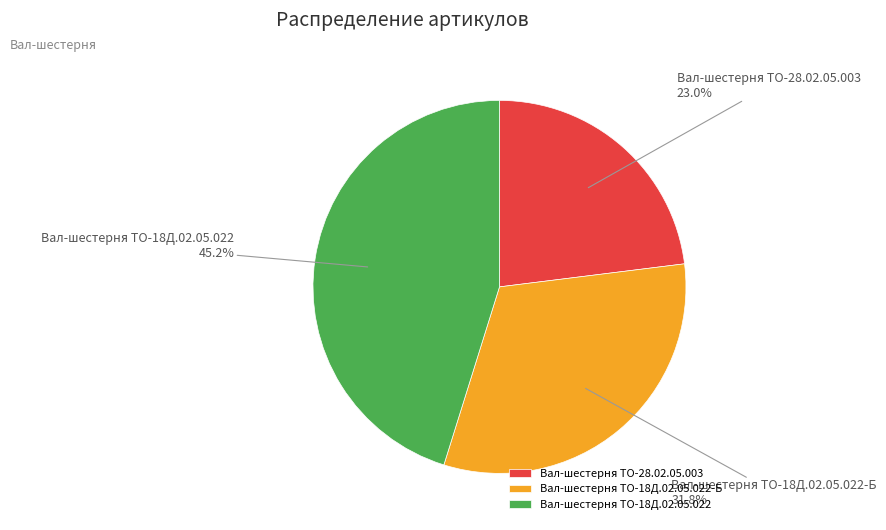

How many segments does this pie chart have?

3